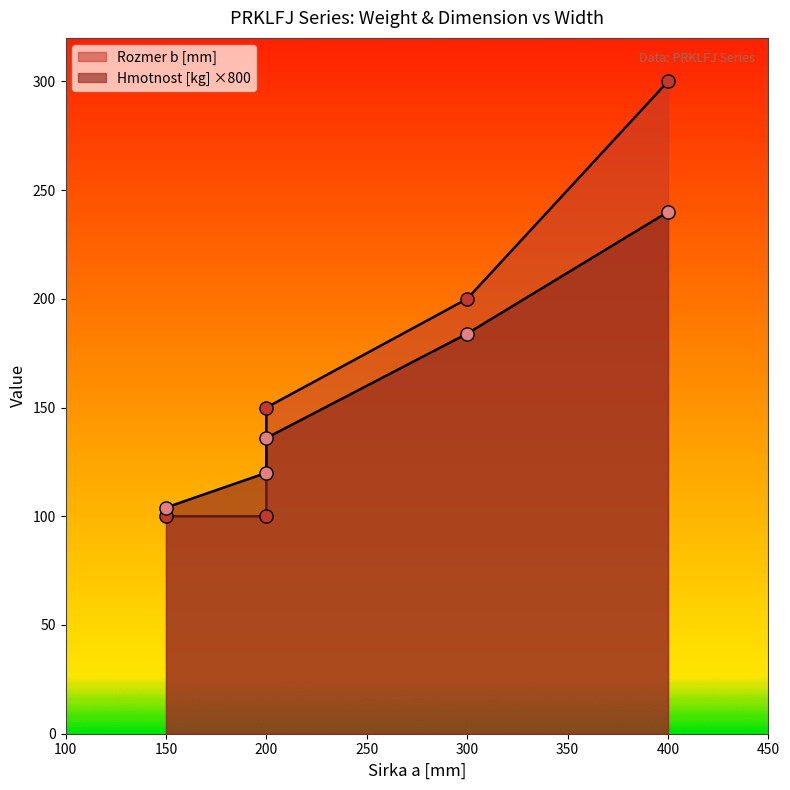

What is the total value across all series at 400?

540